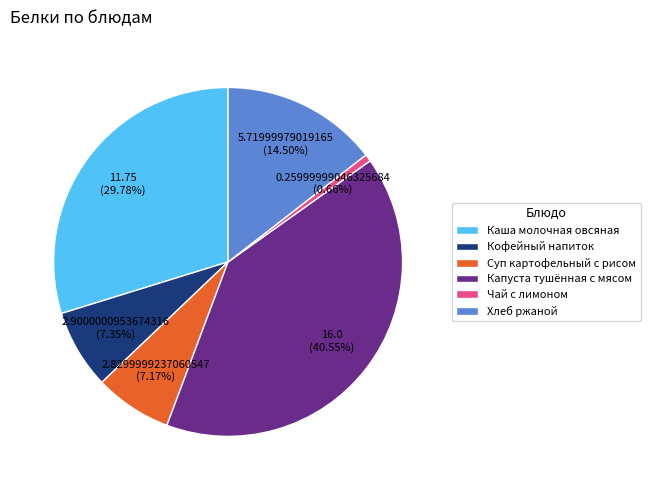

To the nearest percent, what is the average slice percentage?

17%